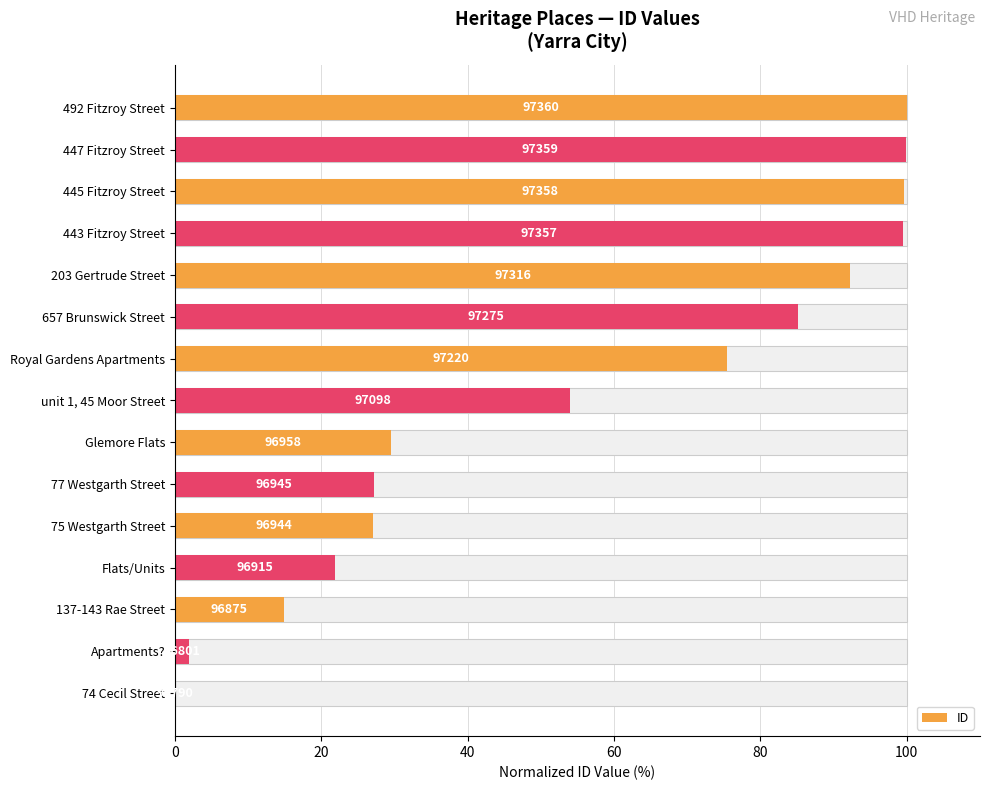

Reading right to left, transcribe all the data shown in this chart.

100.0	99.8	99.6	99.5	92.3	85.1	75.4	54.0	29.5	27.2	27.0	21.9	14.9	1.9	0.0